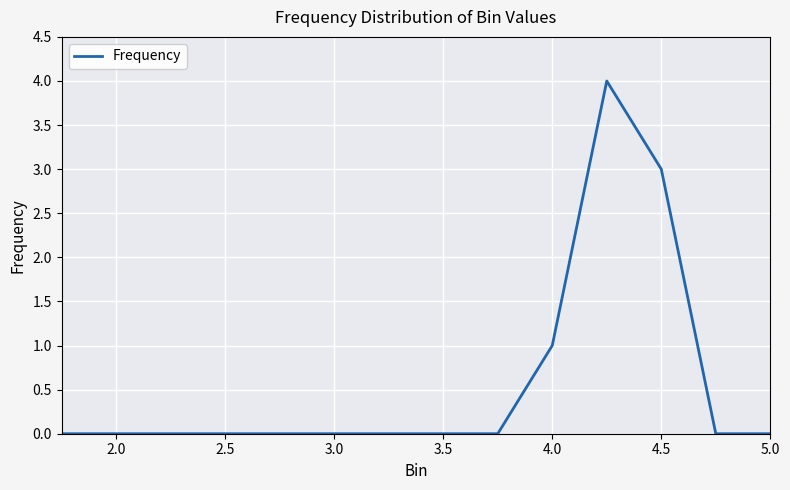

How many lines are shown in the chart?

1